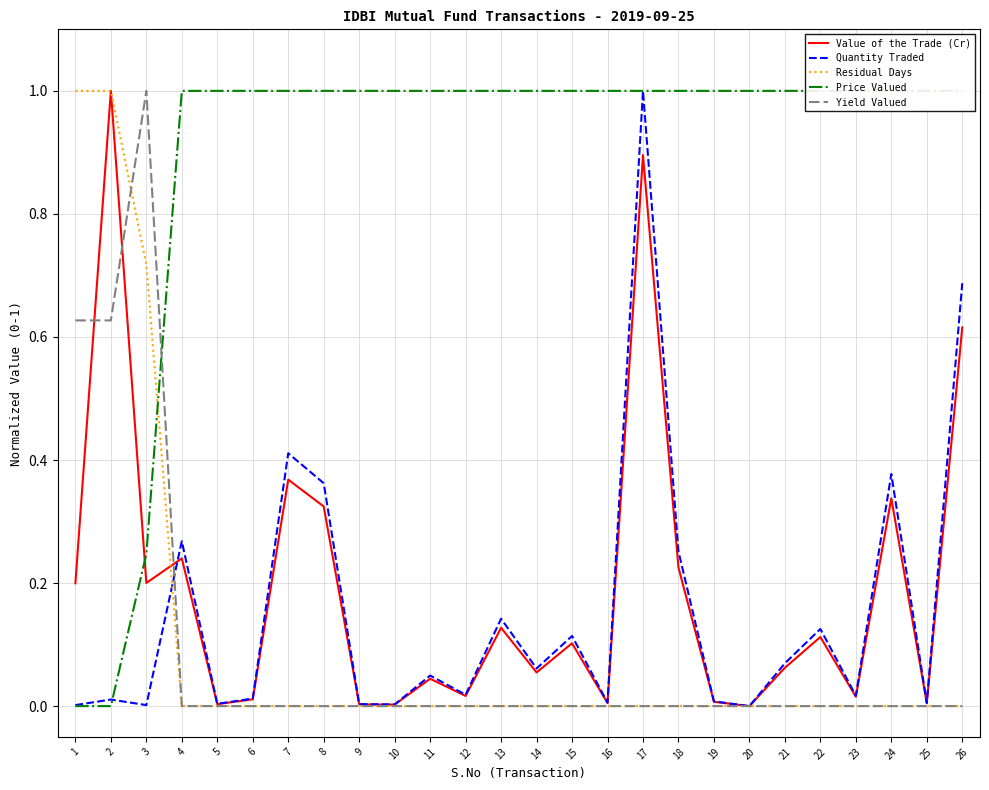

At which label does Quantity Traded reach its minimum?

20